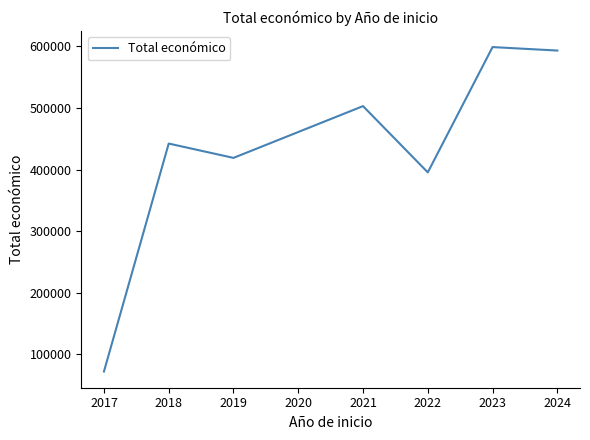

List the labels in order of value, largest first.

2023, 2024, 2021, 2018, 2019, 2022, 2017